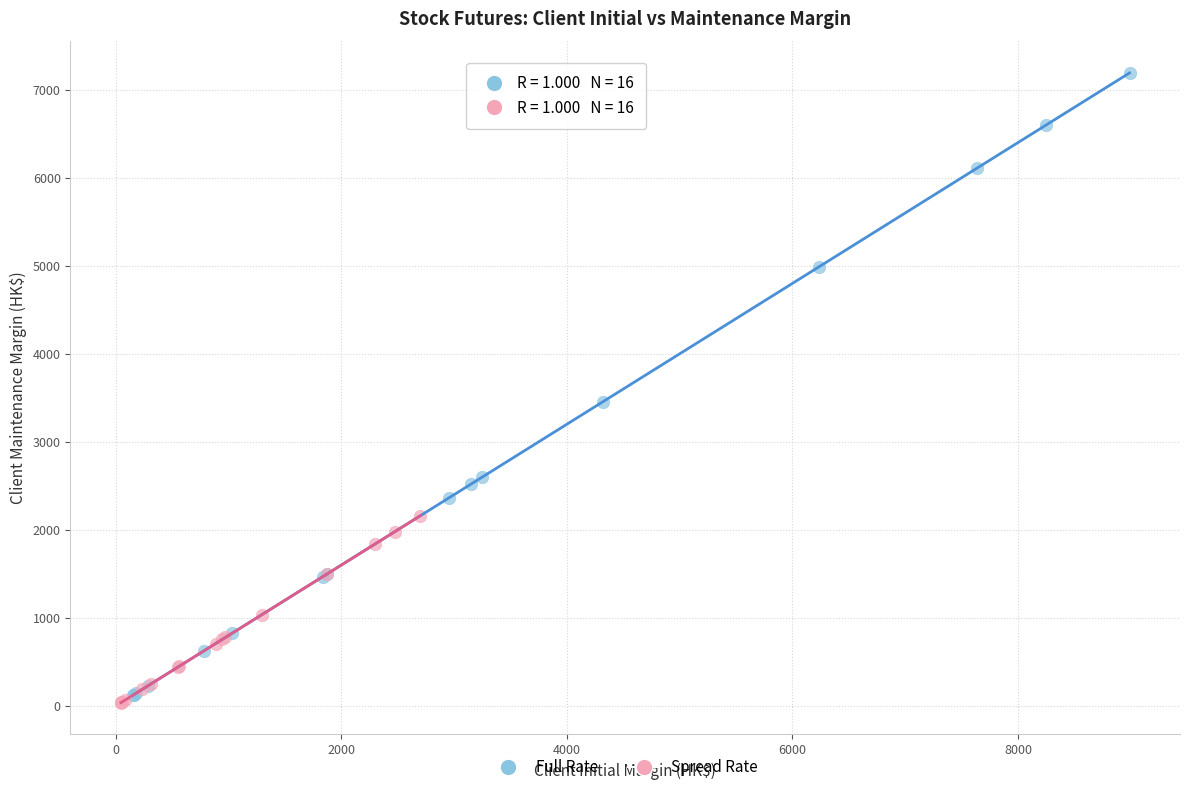

Which series has the widest spread of Y values?

Full Rate